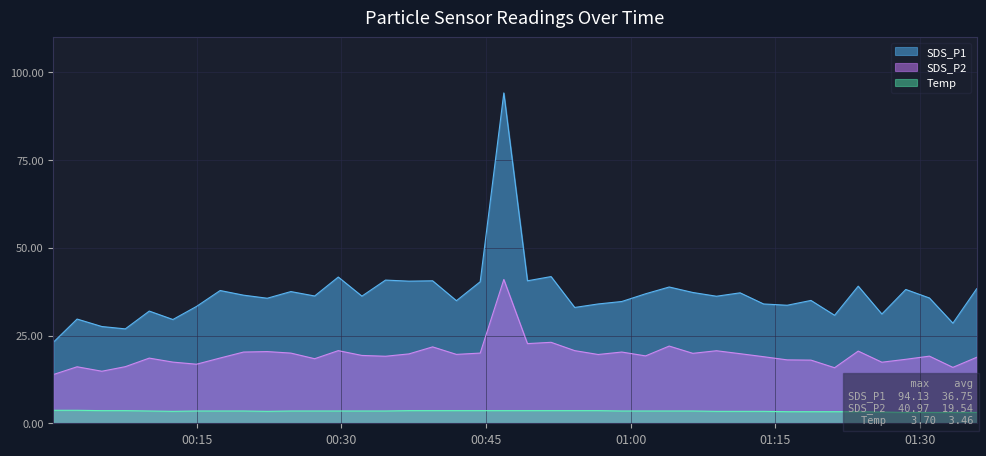

Count the Temp values in the range 3 to 4.

40